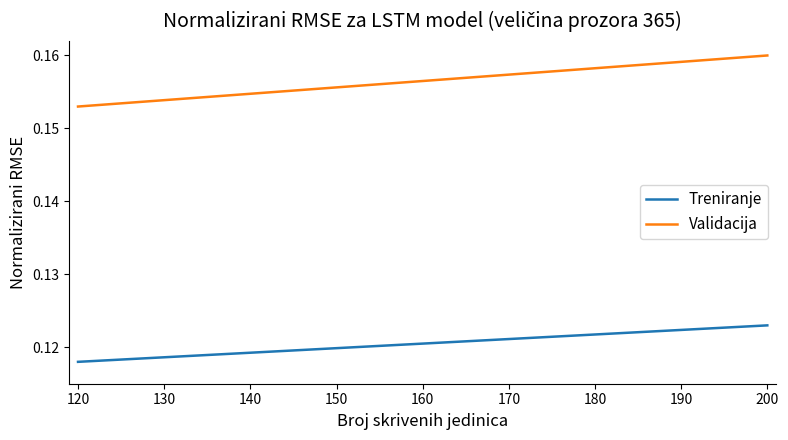

List the series in order of their peak value, lowest first.

Treniranje, Validacija